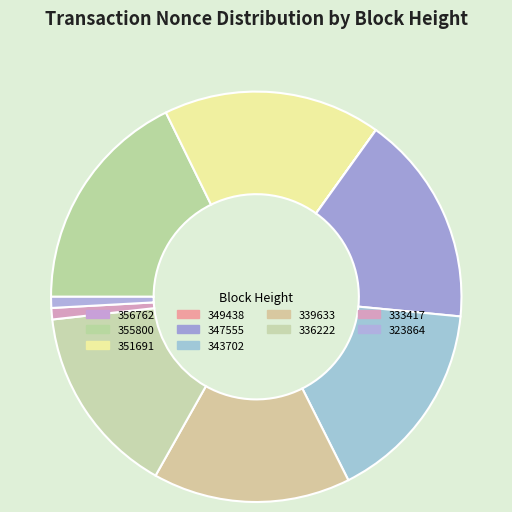

To the nearest percent, what is the difference between the largest and smallest slice percentages?

18%